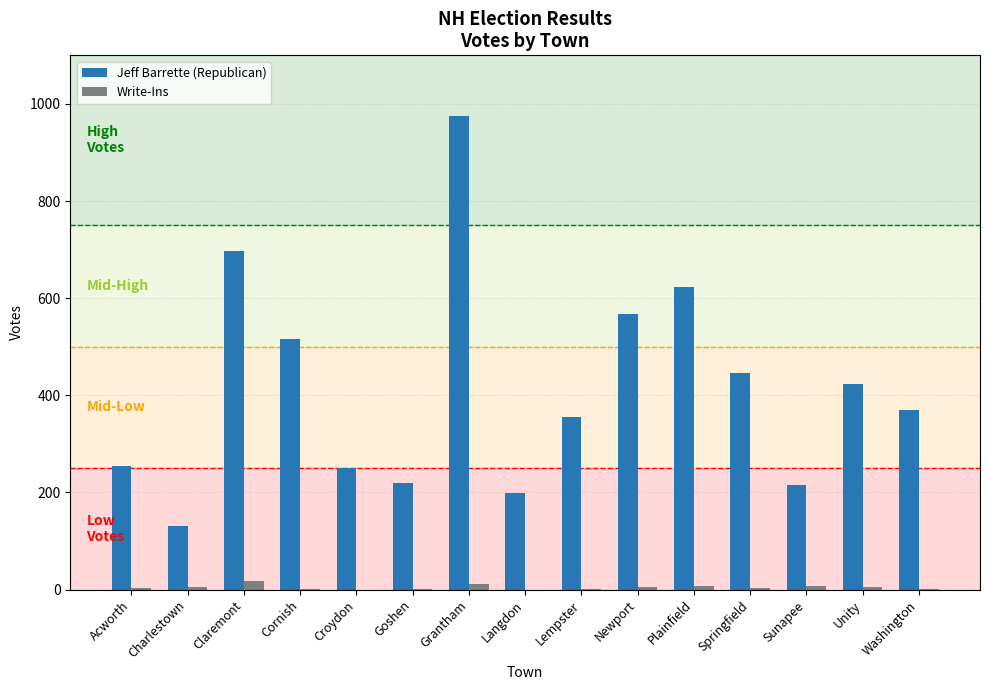

How many data points does each series have?

15